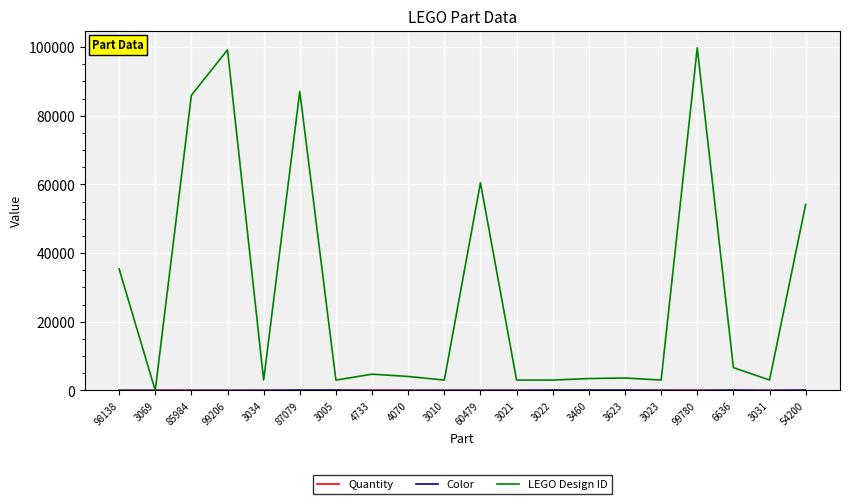

The LEGO Design ID series shows 6636 at 6636. True or false?

True